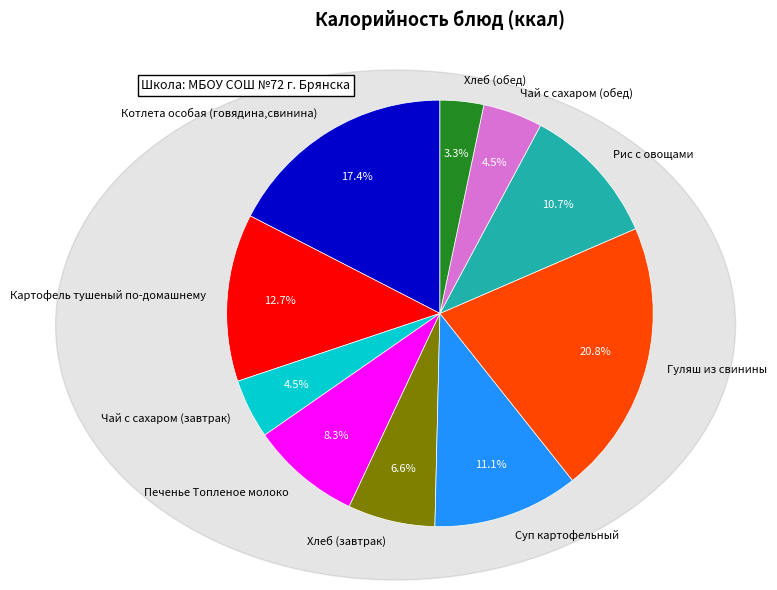

Is the sum of Хлеб (обед) and Суп картофельный greater than half?

No